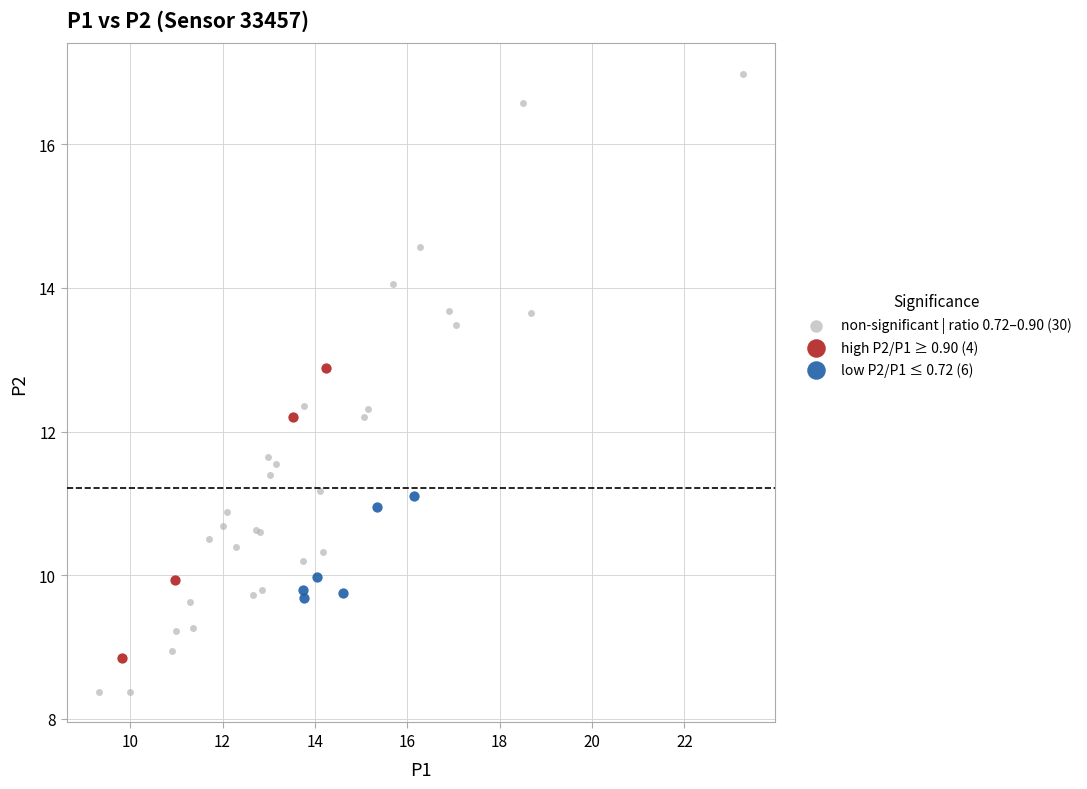

Which series has the largest Y range (max minus min)?

non-significant | ratio 0.72–0.90 (30)